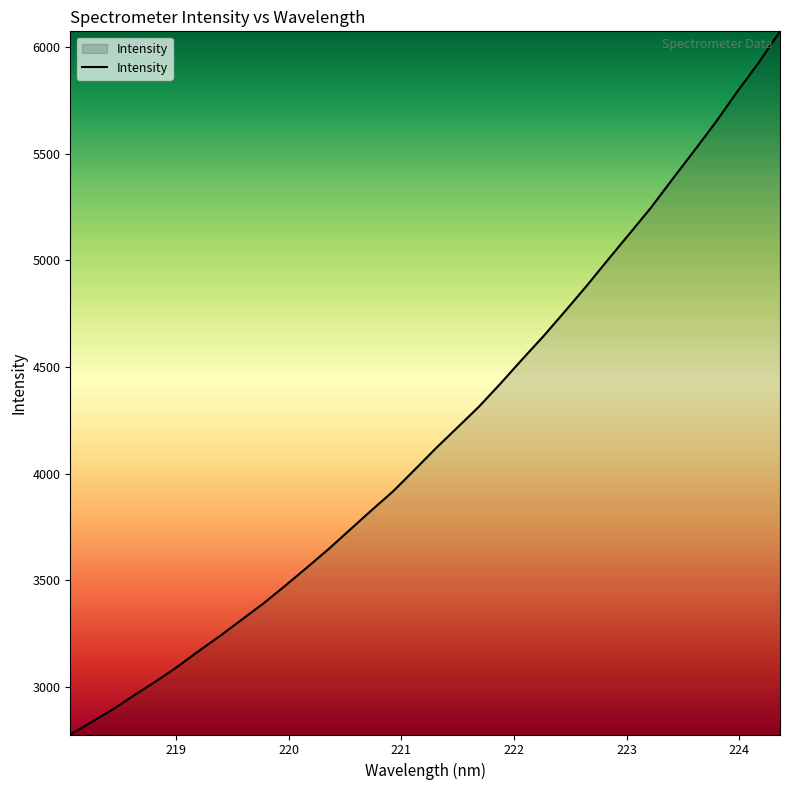

What is the smallest value displayed?

2775.8